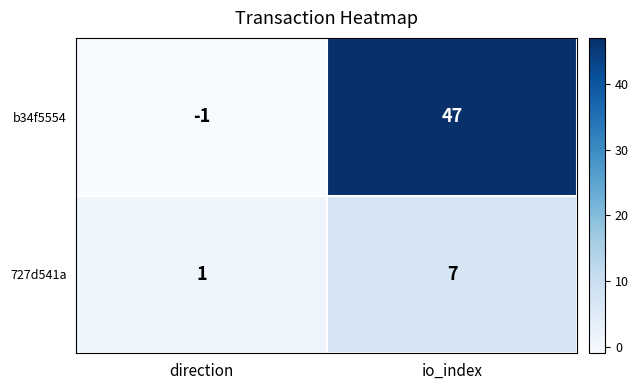

Rank the categories by 727d541a value from lowest to highest.

direction, io_index